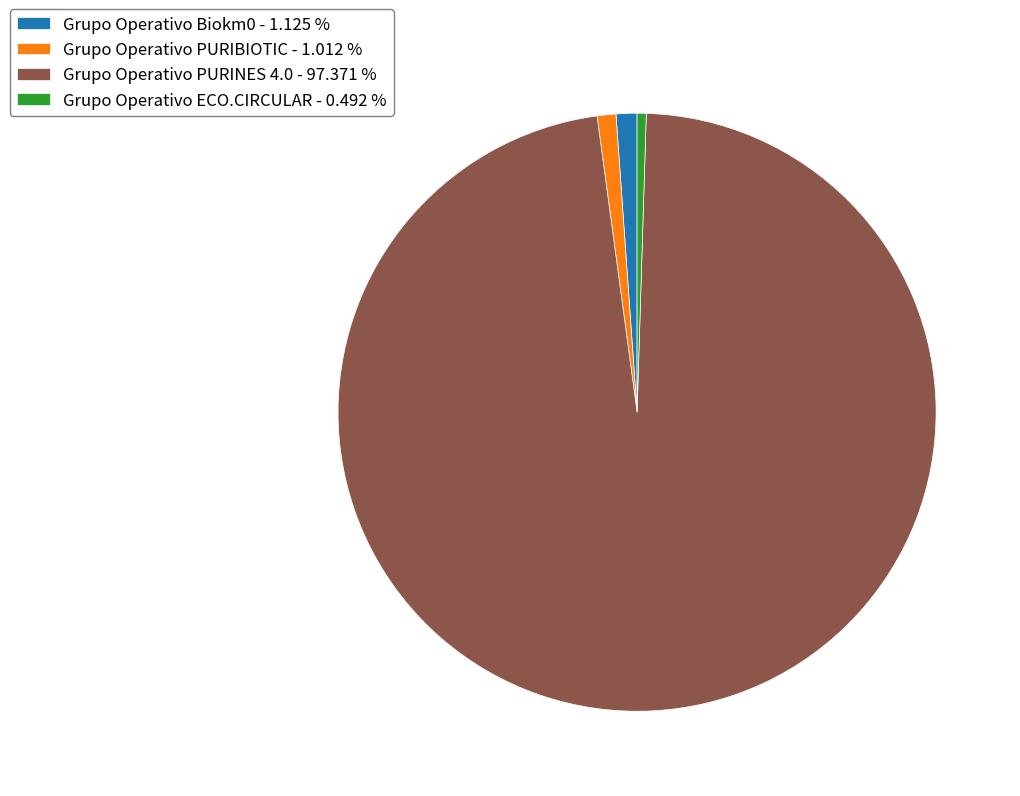

The Grupo Operativo PURIBIOTIC slice represents 11% of the pie. True or false?

False